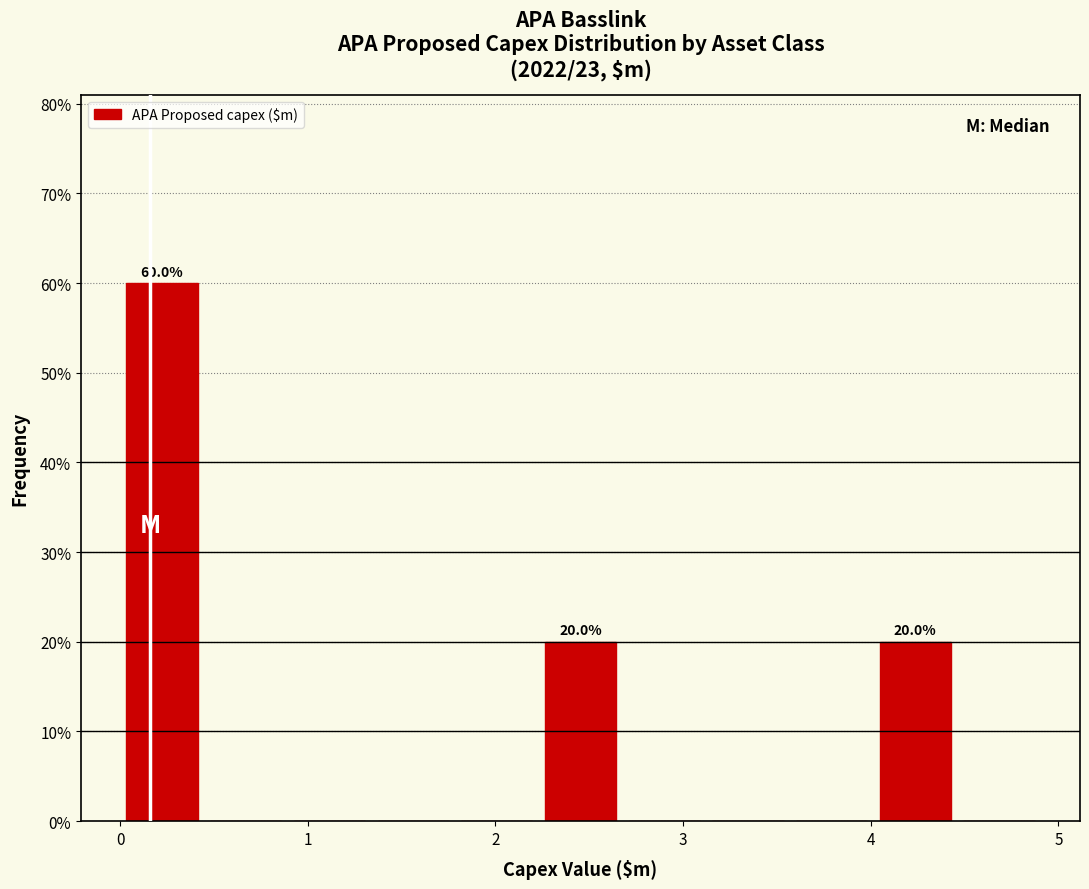

Over which range of the x-axis is the bar tallest?

0.0 to 0.4